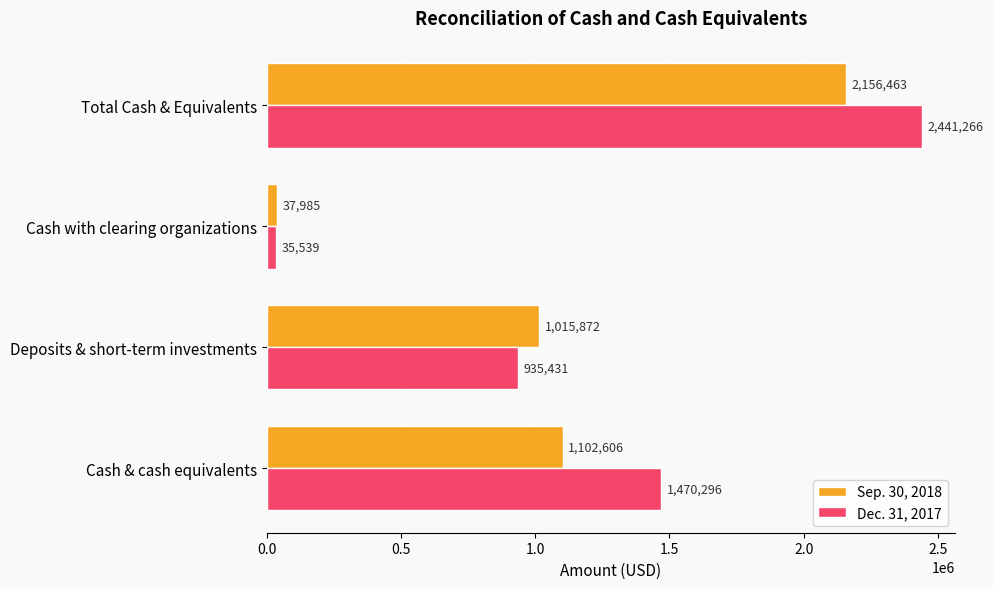

What is the sum of the Sep. 30, 2018 values at Deposits & short-term investments and Total Cash & Equivalents?

3172335